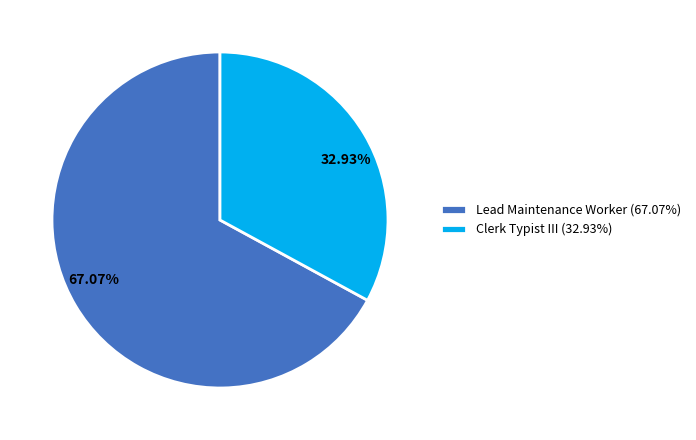

What percentage is the Lead Maintenance Worker slice, to the nearest percent?

67%